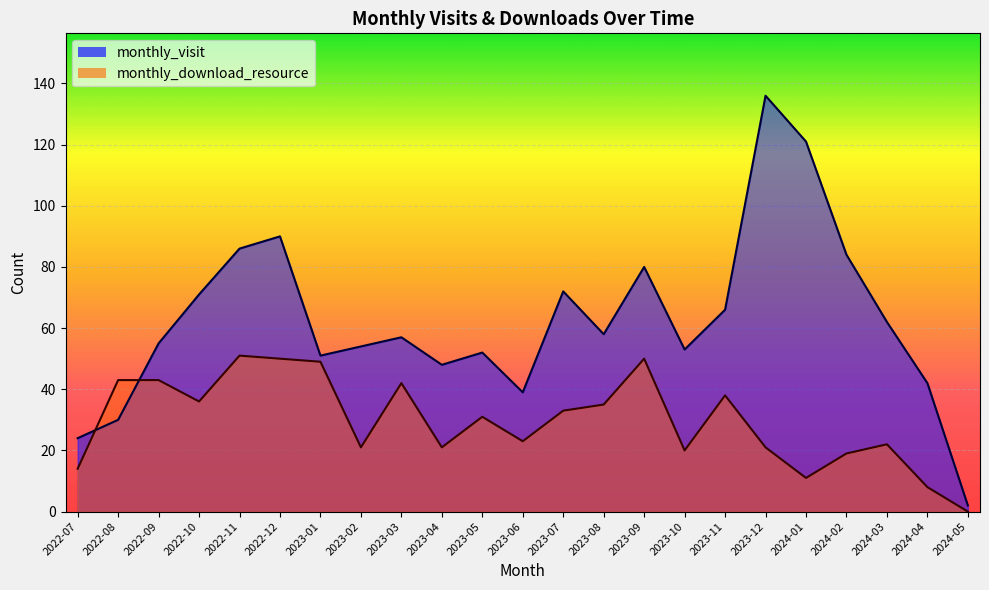

What is the value of the monthly_visit point at the 20th from the left?

84